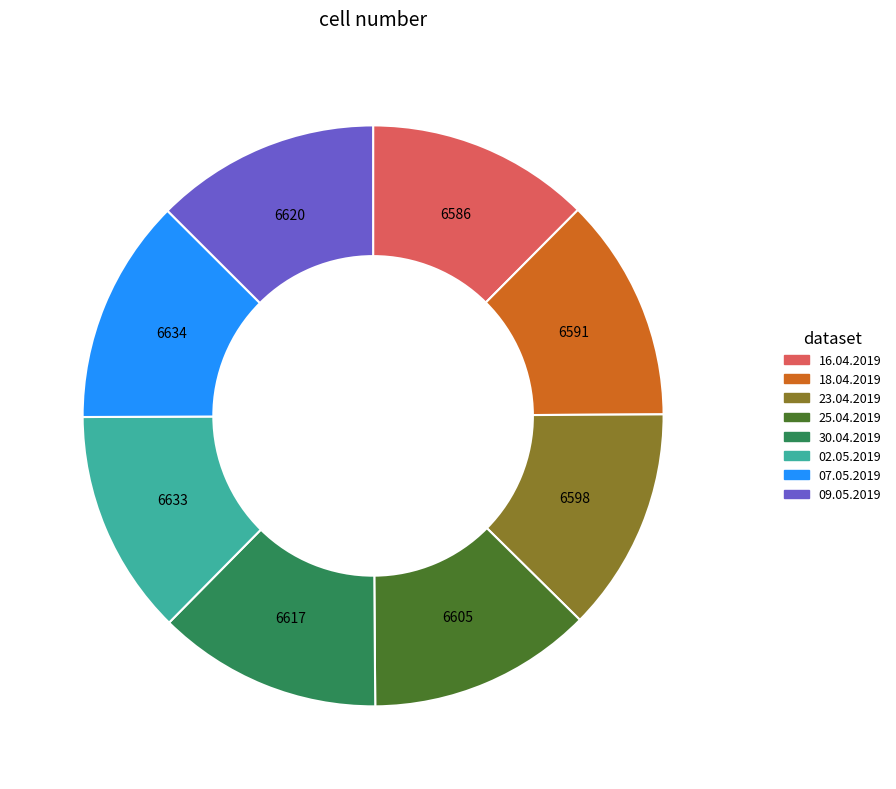

The 18.04.2019 slice represents 12% of the pie. True or false?

True